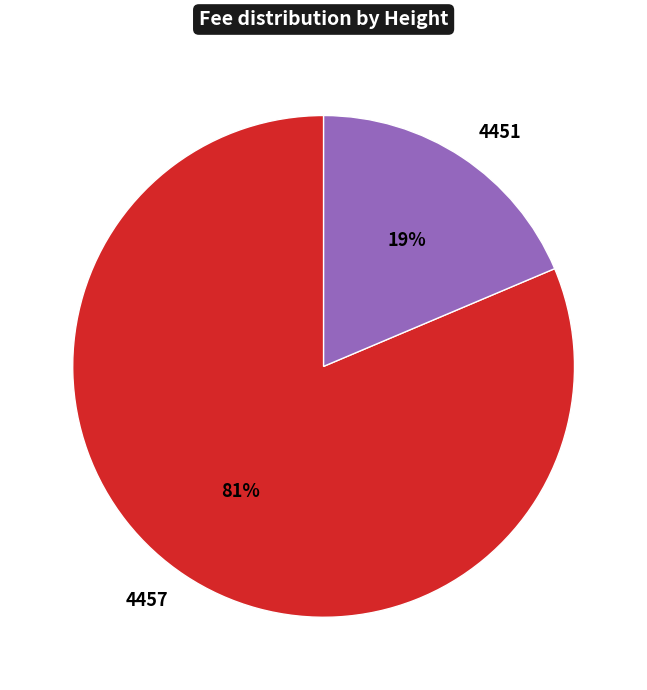

How many segments does this pie chart have?

2